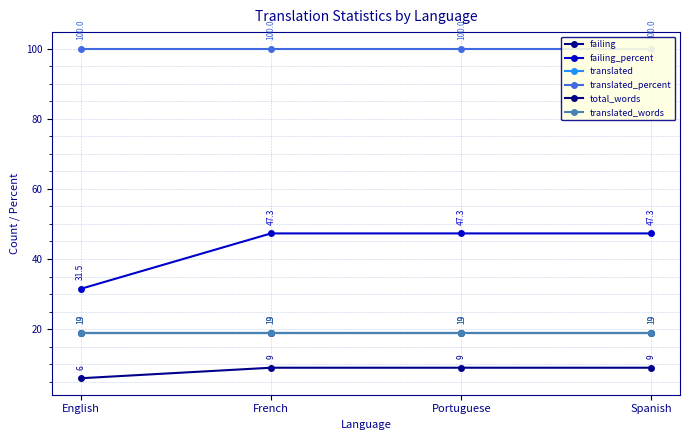

At how many categories does at least one series exceed 30?

4